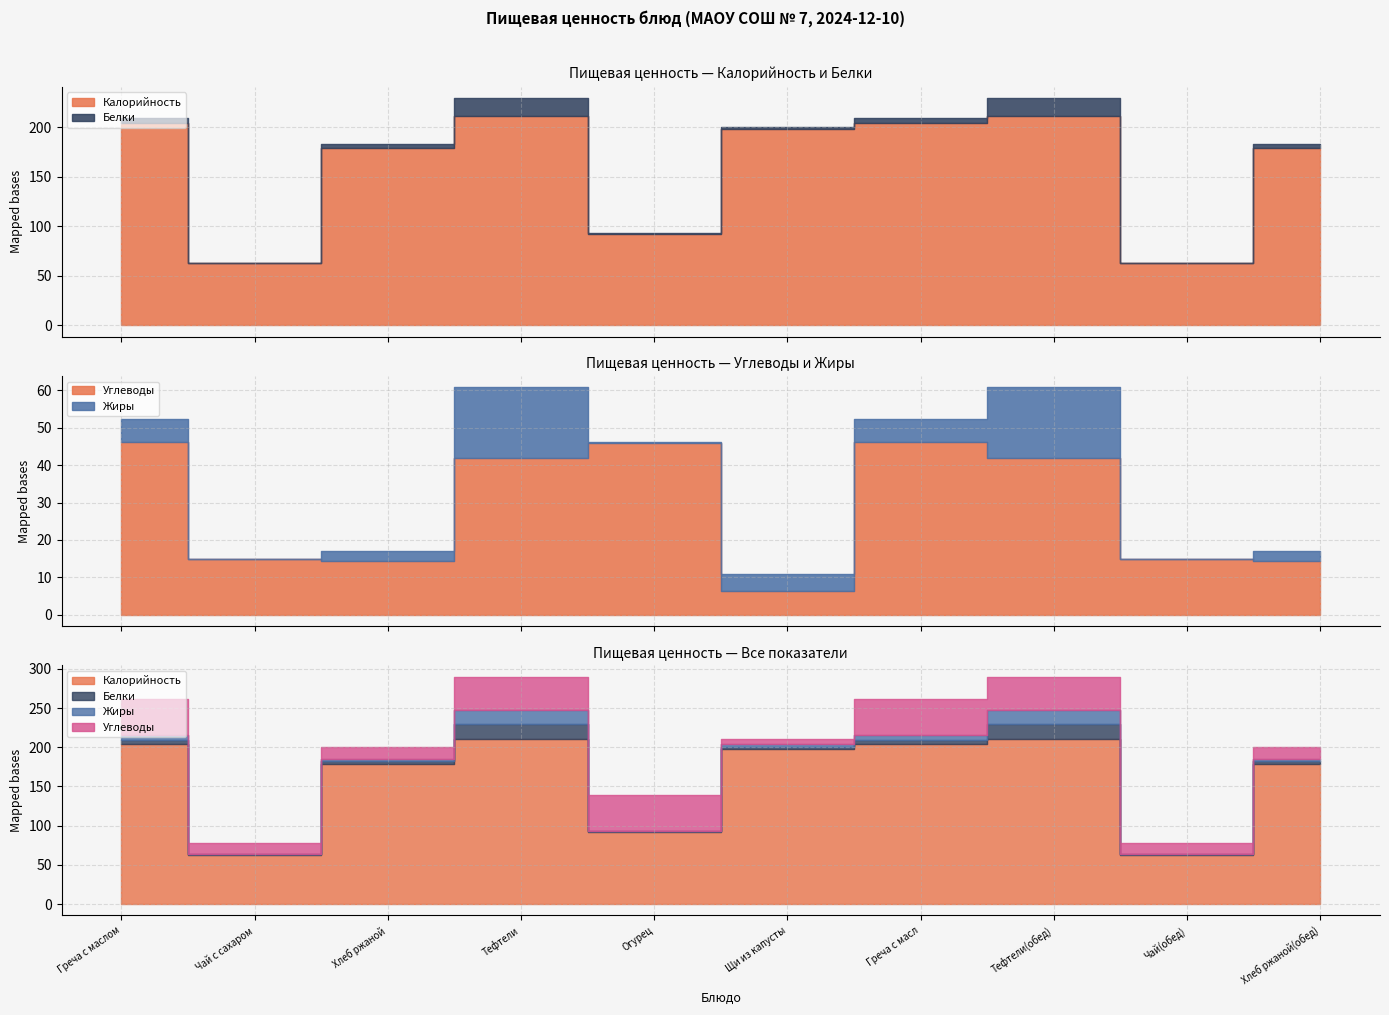

Reading left to right, what are all the values shown in this chart?

Калорийность: 203.9	63.0	179.0	210.8	92.0	198.0	203.9	210.8	63.0	179.0
Белки: 5.4	0.2	4.0	18.5	1.2	1.8	5.4	18.5	0.2	4.0
Жиры: 6.1	0.0	2.5	18.9	0.2	4.4	6.1	18.9	0.0	2.5
Углеводы: 46.3	15.0	14.5	41.9	46.0	6.4	46.3	41.9	15.0	14.5